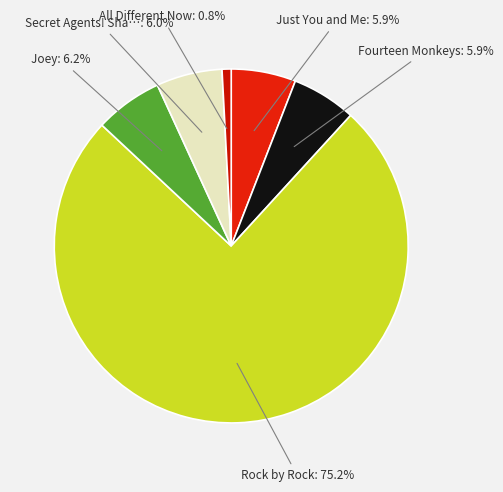

How many slices are in this pie chart?

6